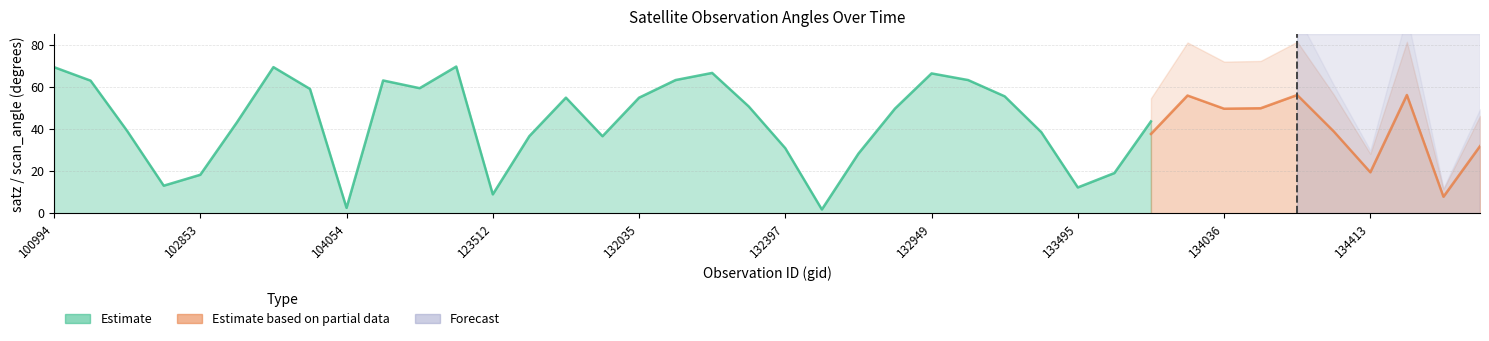

What value does the scan_angle series have at 37?

56.1